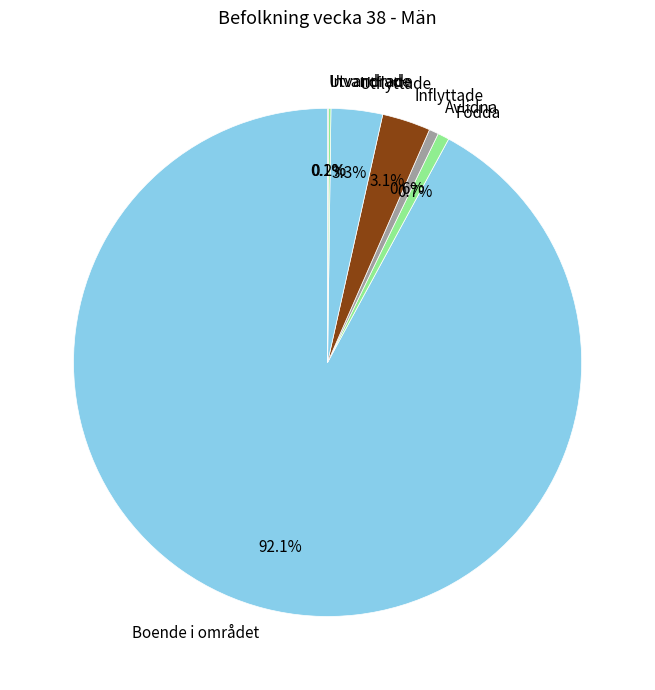

To the nearest percent, what is the combined percentage of Födda and Boende i området?

93%